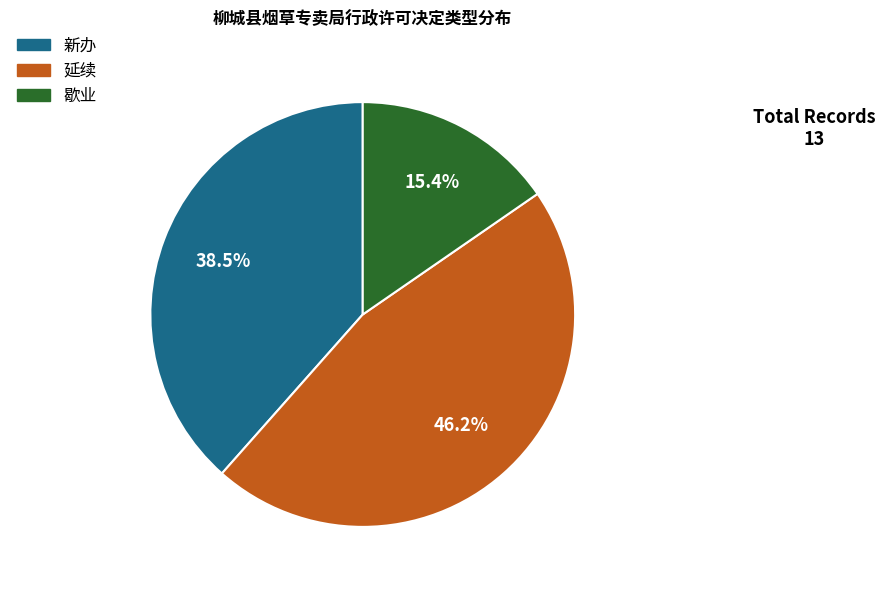

Count the number of slices in the pie.

3